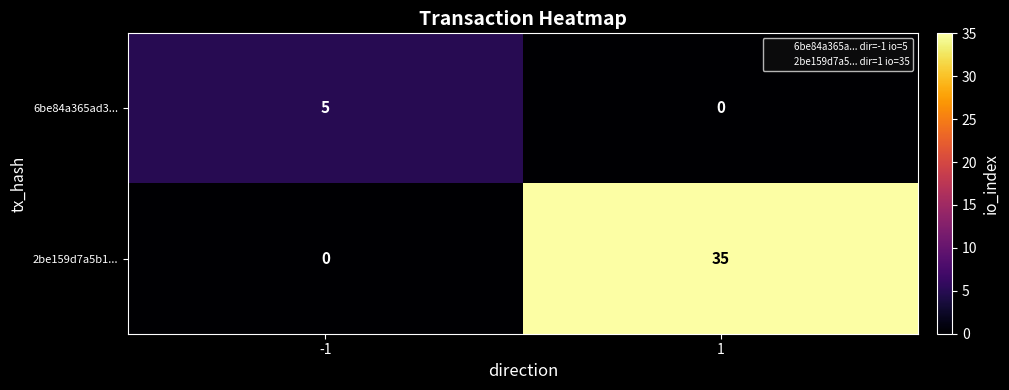

At which category does the chart reach its peak across all series?

1